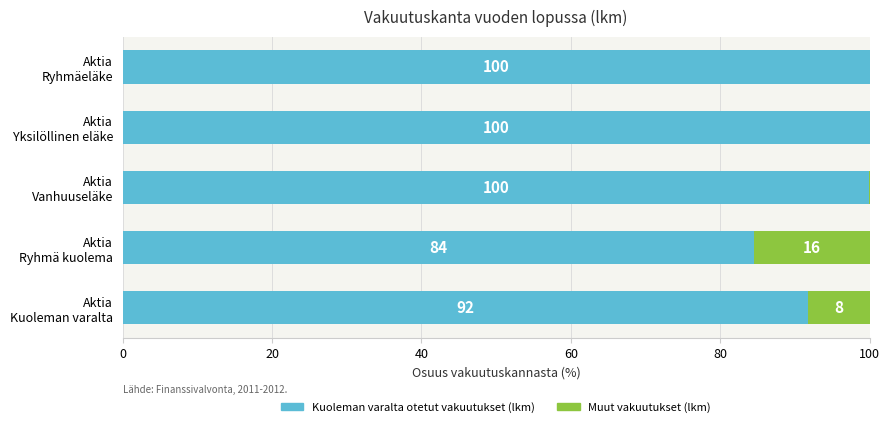

What is the average value of the Kuoleman varalta otetut vakuutukset (lkm) series?

95.2